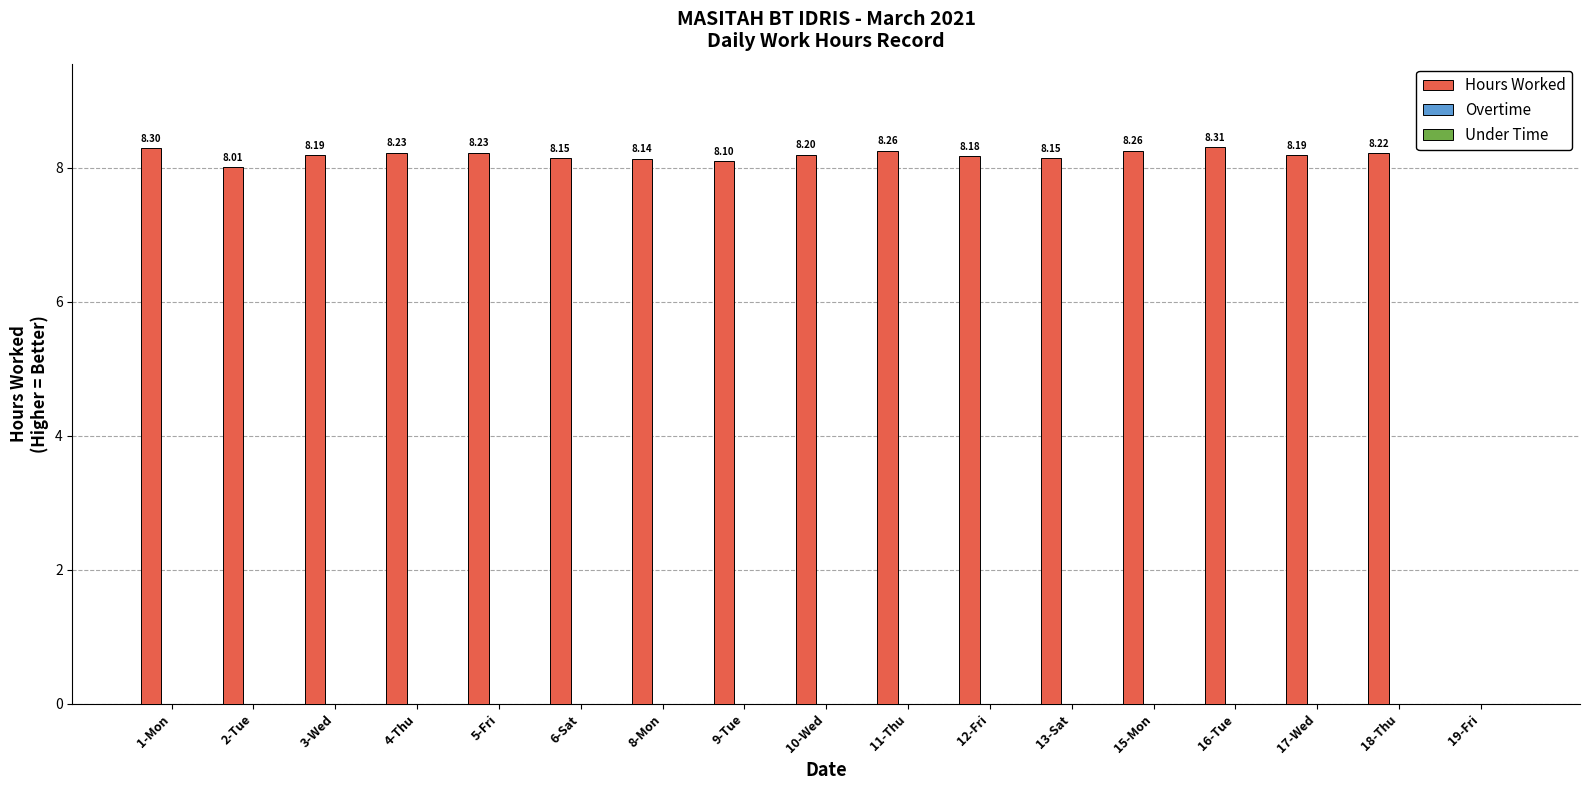

What is the sum of all values?

131.1